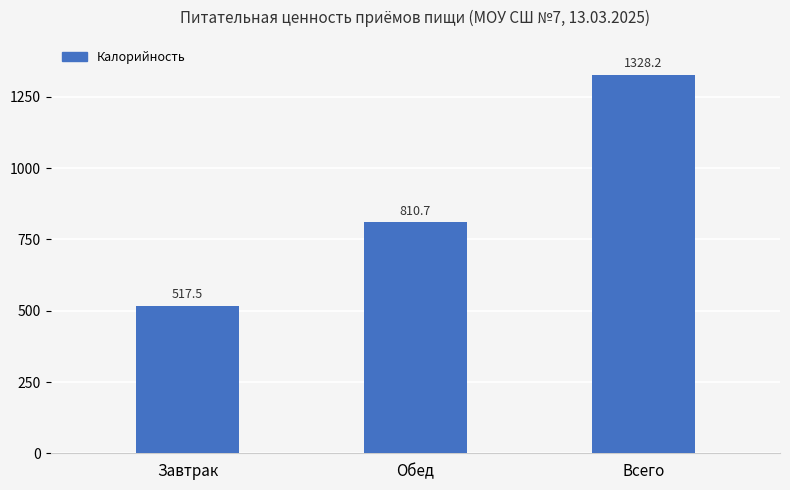

What is the label of the 1st bar from the left?

Завтрак